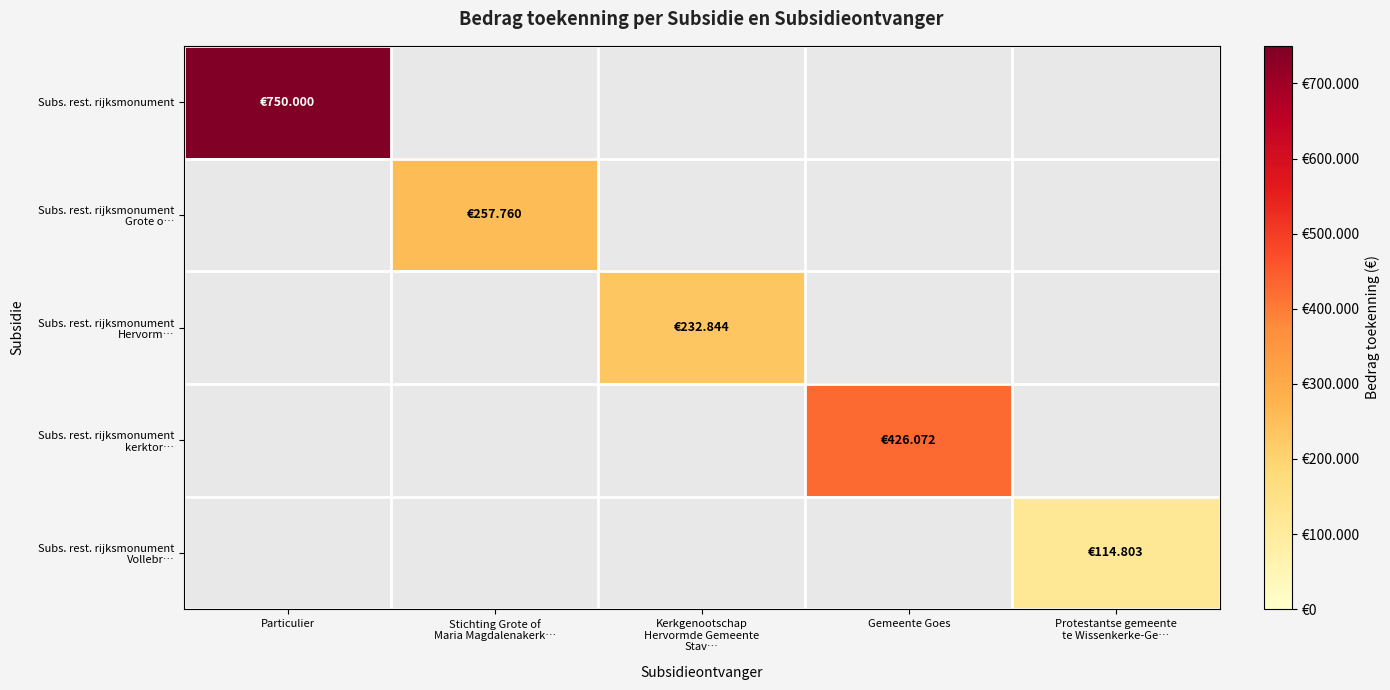

Which category has the highest value in the Subs. rest. rijksmonument series?

Particulier